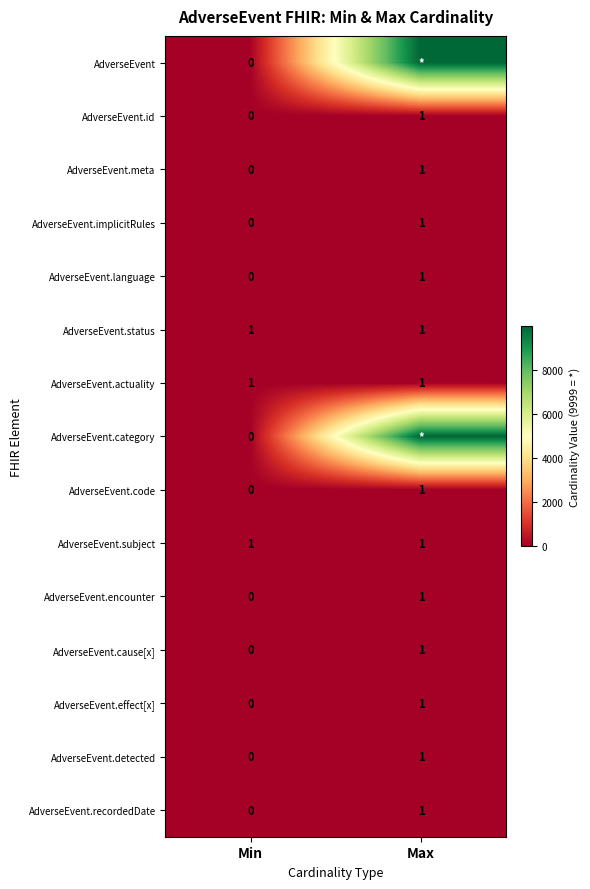

List the labels in order of AdverseEvent.cause[x] value, largest first.

Max, Min